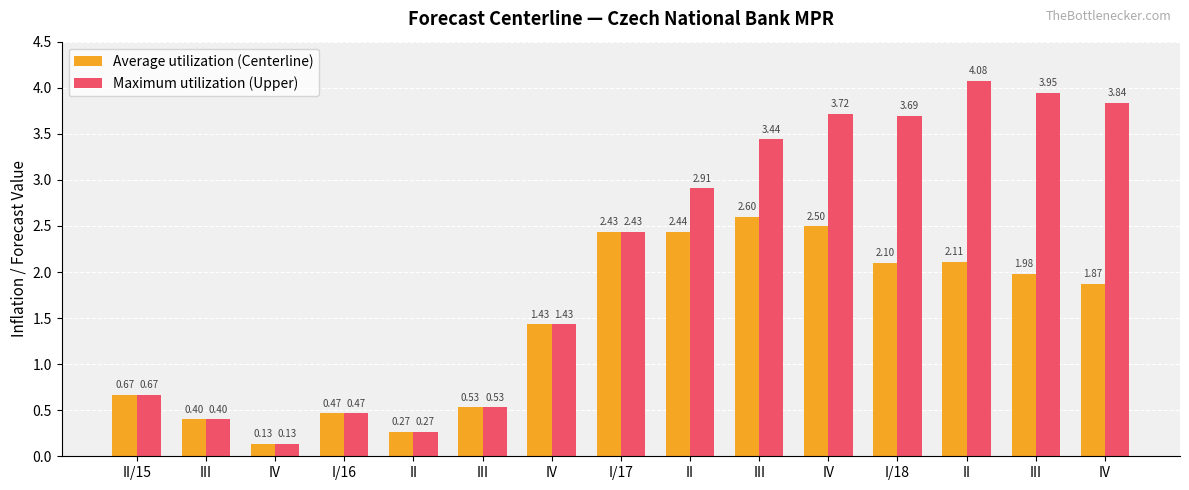

The value of Average utilization (Centerline) at II/15 is 1.2. True or false?

False